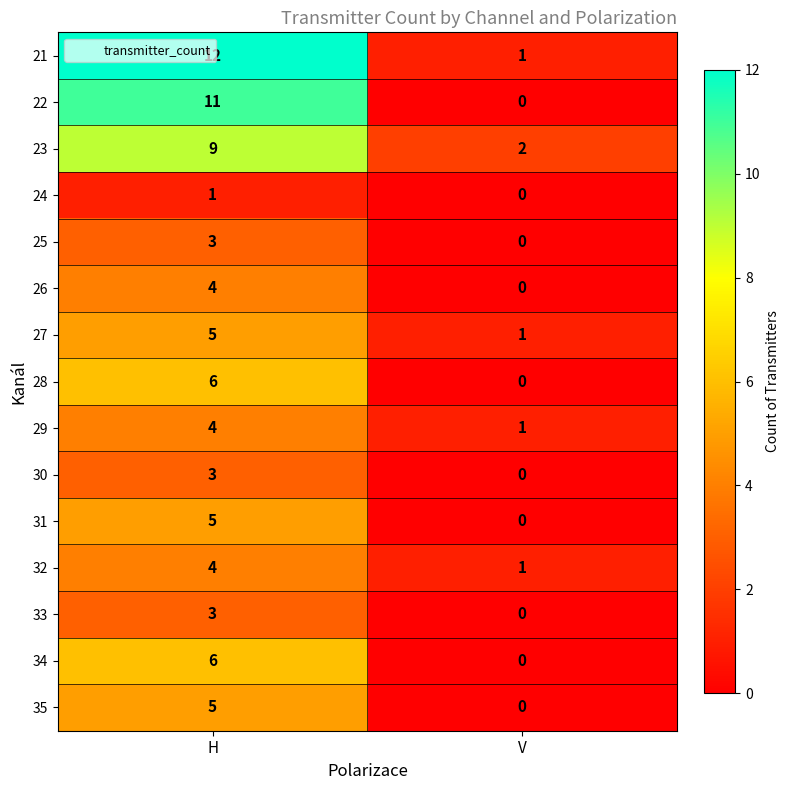

Is it true that 23 equals 9 at H?

True